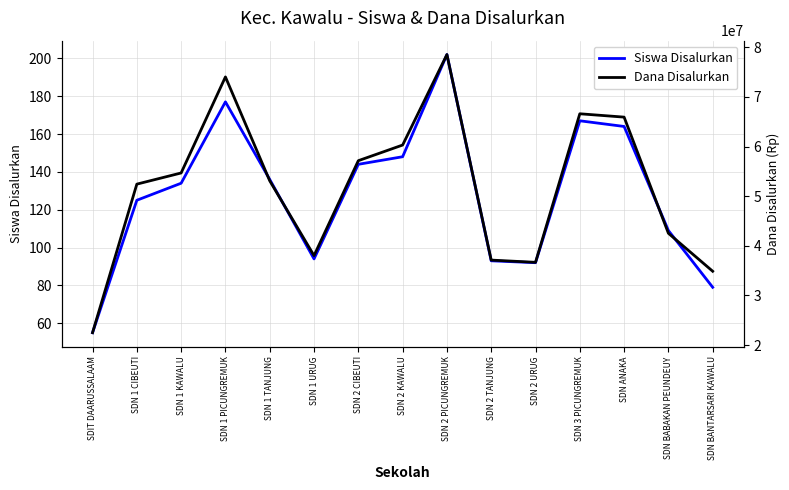

True or false: Dana Disalurkan has more than 1 points higher than both neighbors.

True